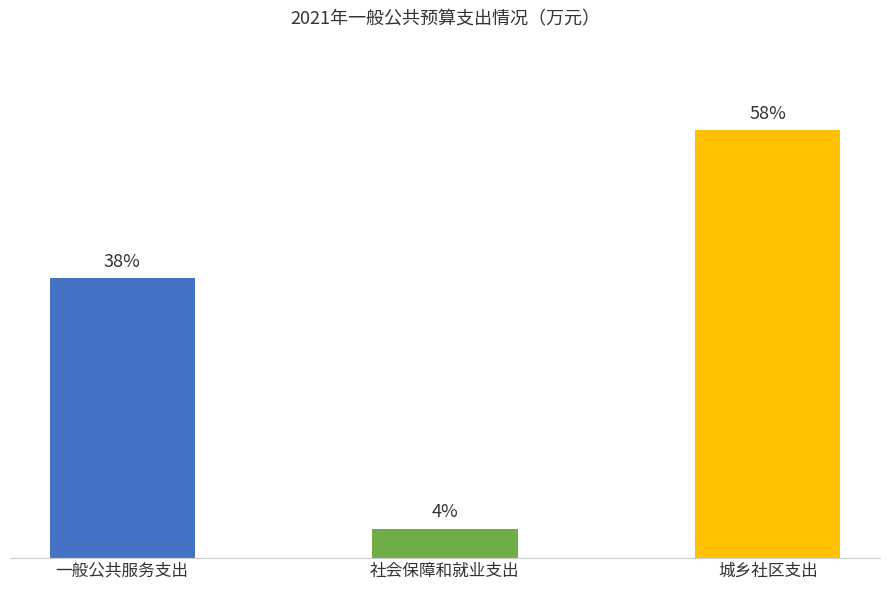

What is the change in value from 一般公共服务支出 to 城乡社区支出?

+35.3